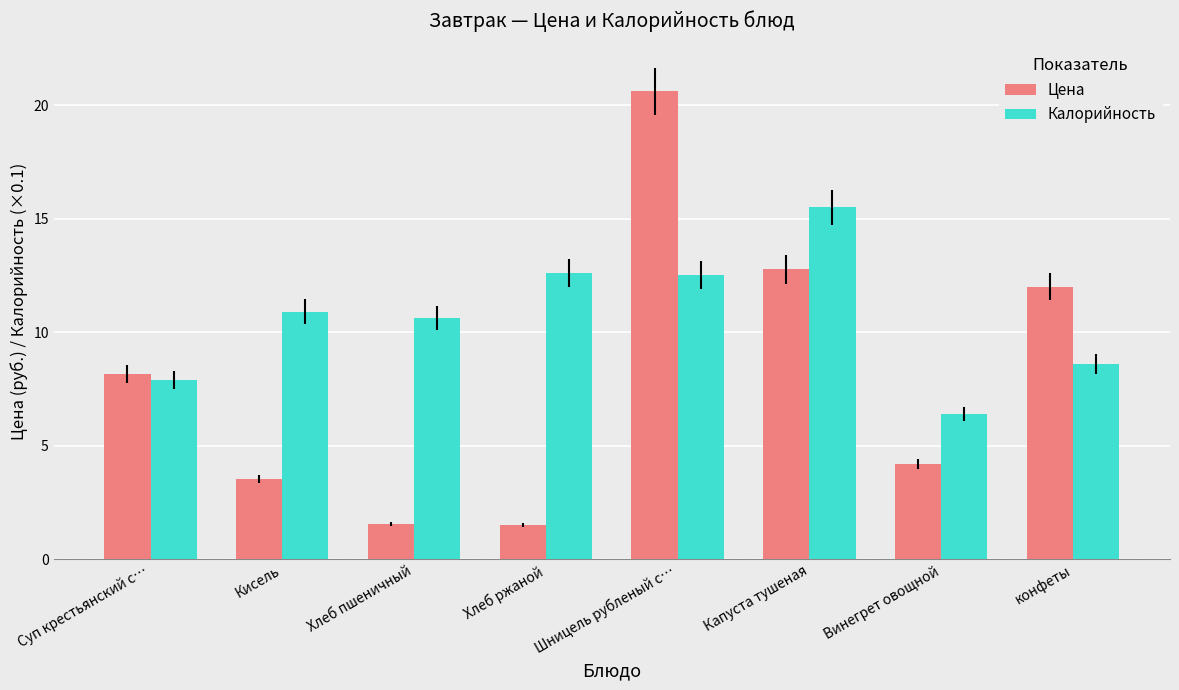

What value does the Калорийность series have at Капуста тушеная?

15.5